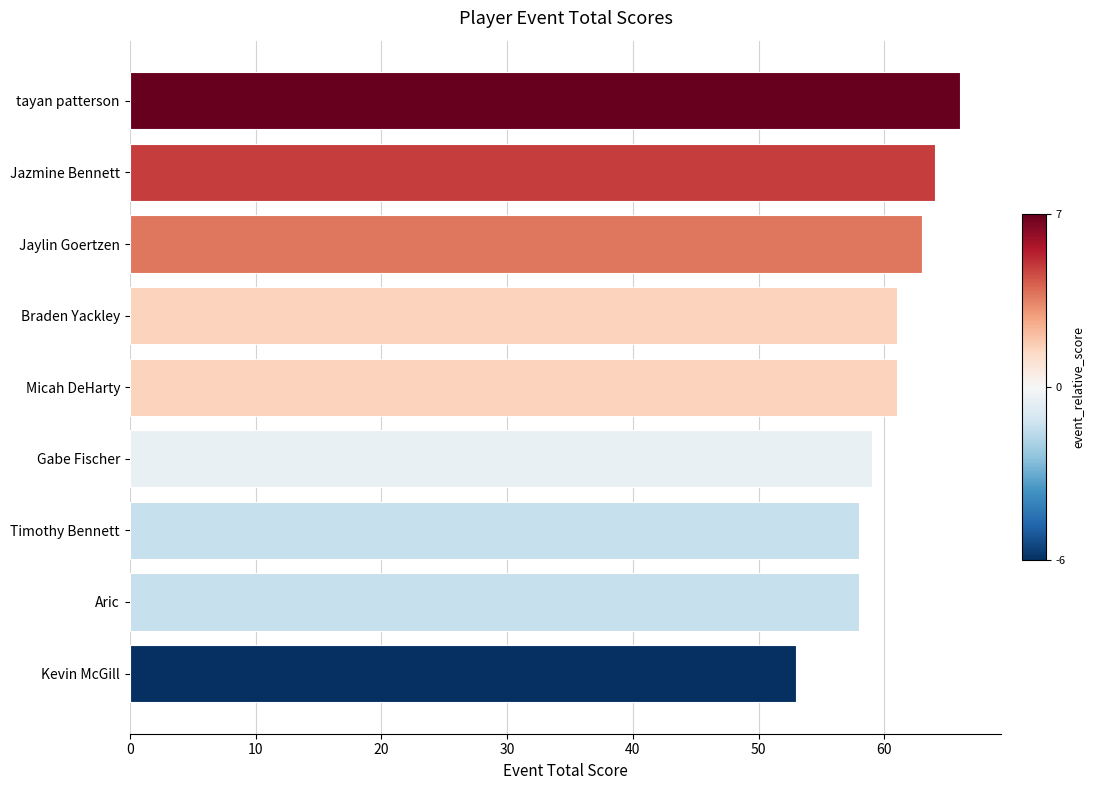

The chart shows a value of 61 at Micah DeHarty. True or false?

True